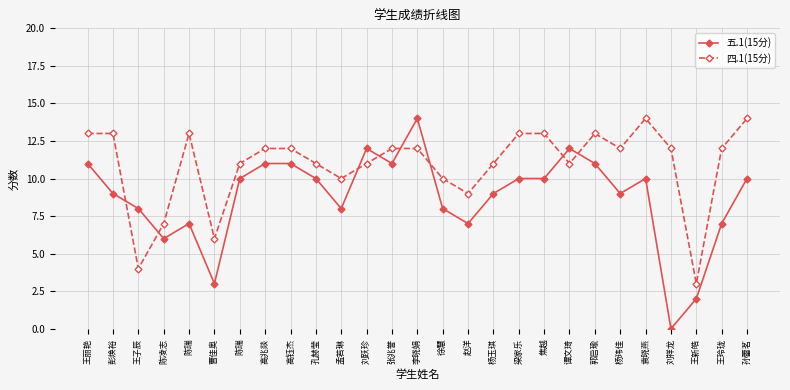

Does the chart have visible grid lines?

Yes